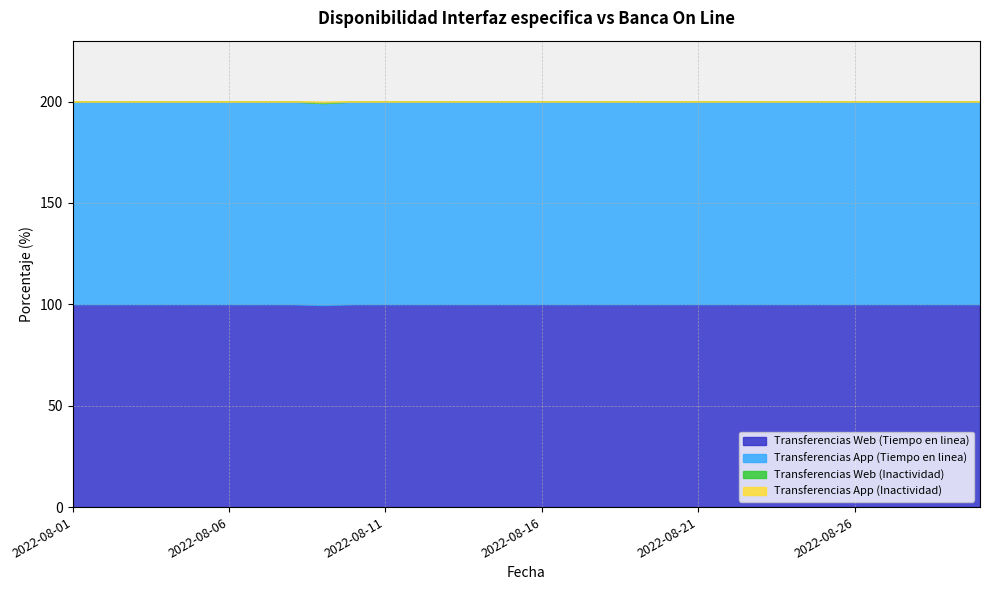

Reading left to right, what are all the values shown in this chart?

Transferencias Web (Tiempo en linea): 2022-08-01=100.0	2022-08-02=100.0	2022-08-03=100.0	2022-08-04=100.0	2022-08-05=100.0	2022-08-06=100.0	2022-08-07=100.0	2022-08-08=100.0	2022-08-09=99.6	2022-08-10=100.0	2022-08-11=100.0	2022-08-12=100.0	2022-08-13=100.0	2022-08-14=100.0	2022-08-15=100.0	2022-08-16=100.0	2022-08-17=100.0	2022-08-18=100.0	2022-08-19=100.0	2022-08-20=100.0	2022-08-21=100.0	2022-08-22=100.0	2022-08-23=100.0	2022-08-24=100.0	2022-08-25=100.0	2022-08-26=100.0	2022-08-27=100.0	2022-08-28=100.0	2022-08-29=100.0	2022-08-30=100.0
Transferencias App (Tiempo en linea): 2022-08-01=100.0	2022-08-02=100.0	2022-08-03=100.0	2022-08-04=100.0	2022-08-05=100.0	2022-08-06=100.0	2022-08-07=100.0	2022-08-08=100.0	2022-08-09=99.6	2022-08-10=100.0	2022-08-11=100.0	2022-08-12=100.0	2022-08-13=100.0	2022-08-14=100.0	2022-08-15=100.0	2022-08-16=100.0	2022-08-17=100.0	2022-08-18=100.0	2022-08-19=100.0	2022-08-20=100.0	2022-08-21=100.0	2022-08-22=100.0	2022-08-23=100.0	2022-08-24=100.0	2022-08-25=100.0	2022-08-26=100.0	2022-08-27=100.0	2022-08-28=100.0	2022-08-29=100.0	2022-08-30=100.0
Transferencias Web (Inactividad): 2022-08-01=0.0	2022-08-02=0.0	2022-08-03=0.0	2022-08-04=0.0	2022-08-05=0.0	2022-08-06=0.0	2022-08-07=0.0	2022-08-08=0.0	2022-08-09=0.4	2022-08-10=0.0	2022-08-11=0.0	2022-08-12=0.0	2022-08-13=0.0	2022-08-14=0.0	2022-08-15=0.0	2022-08-16=0.0	2022-08-17=0.0	2022-08-18=0.0	2022-08-19=0.0	2022-08-20=0.0	2022-08-21=0.0	2022-08-22=0.0	2022-08-23=0.0	2022-08-24=0.0	2022-08-25=0.0	2022-08-26=0.0	2022-08-27=0.0	2022-08-28=0.0	2022-08-29=0.0	2022-08-30=0.0
Transferencias App (Inactividad): 2022-08-01=0.0	2022-08-02=0.0	2022-08-03=0.0	2022-08-04=0.0	2022-08-05=0.0	2022-08-06=0.0	2022-08-07=0.0	2022-08-08=0.0	2022-08-09=0.4	2022-08-10=0.0	2022-08-11=0.0	2022-08-12=0.0	2022-08-13=0.0	2022-08-14=0.0	2022-08-15=0.0	2022-08-16=0.0	2022-08-17=0.0	2022-08-18=0.0	2022-08-19=0.0	2022-08-20=0.0	2022-08-21=0.0	2022-08-22=0.0	2022-08-23=0.0	2022-08-24=0.0	2022-08-25=0.0	2022-08-26=0.0	2022-08-27=0.0	2022-08-28=0.0	2022-08-29=0.0	2022-08-30=0.0